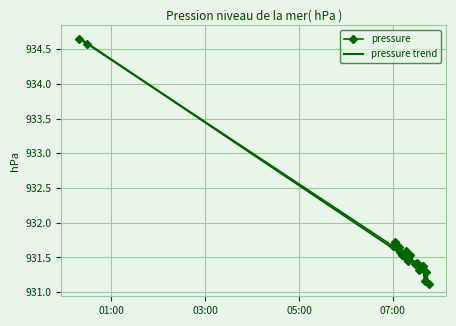

At how many categories does at least one series exceed 932?

2